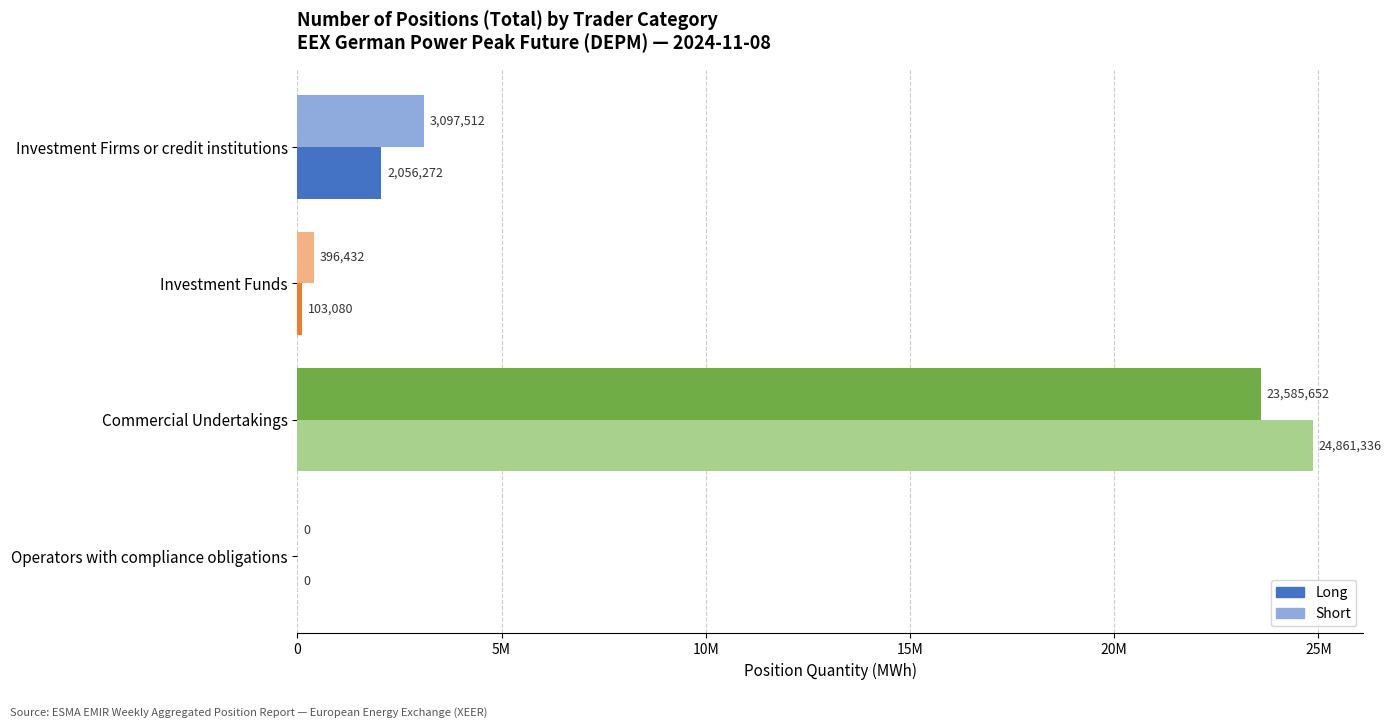

What is the difference between the second highest and second lowest values in the Long series?

1953192